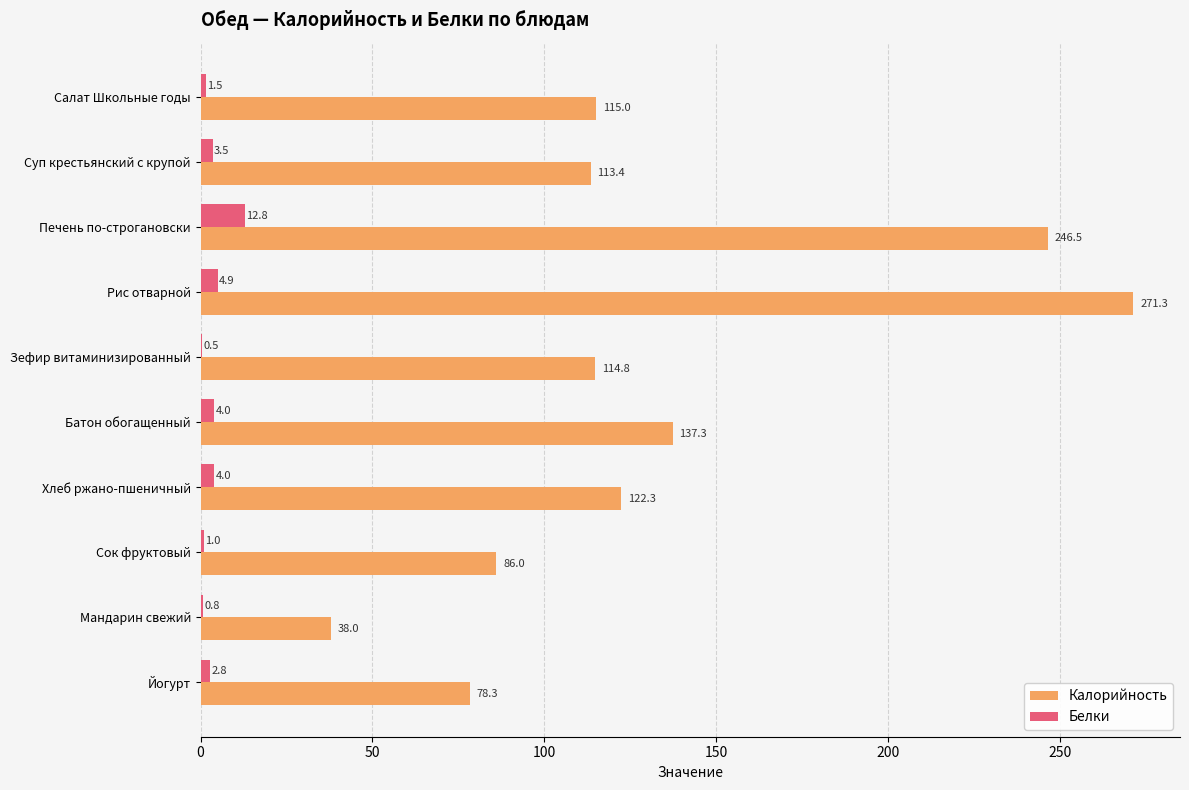

What is the sum of the Белки values at Печень по-строгановски and Мандарин свежий?

13.6